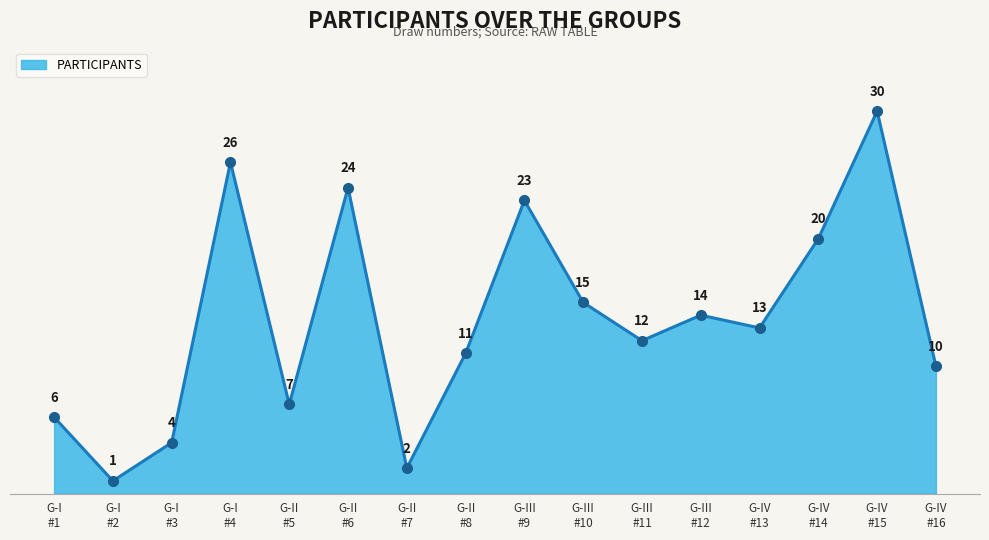

What is the maximum value shown in the chart?

30